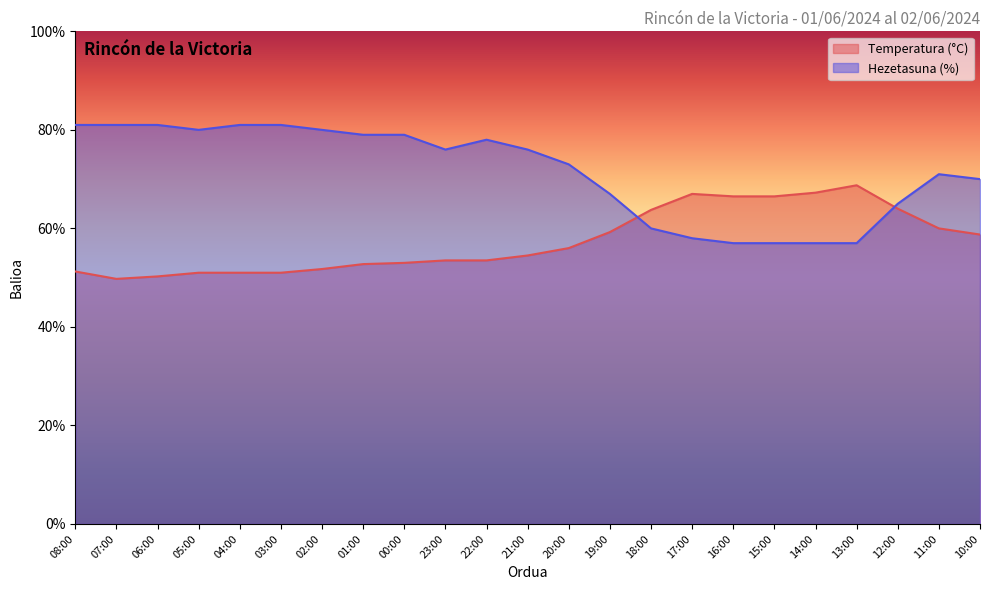

How many intersections are there between Hezetasuna (%) and Temperatura (°C)?

2